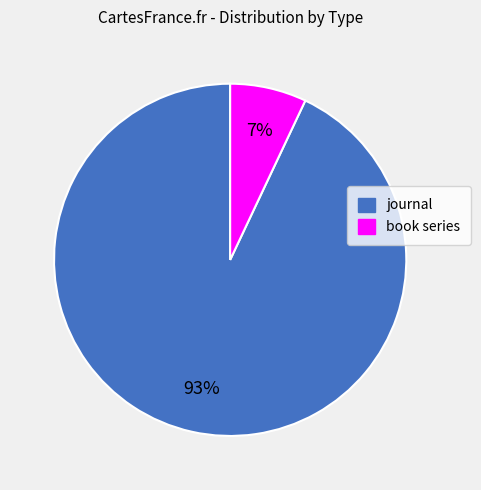

To the nearest percent, what is the combined percentage of journal and book series?

100%